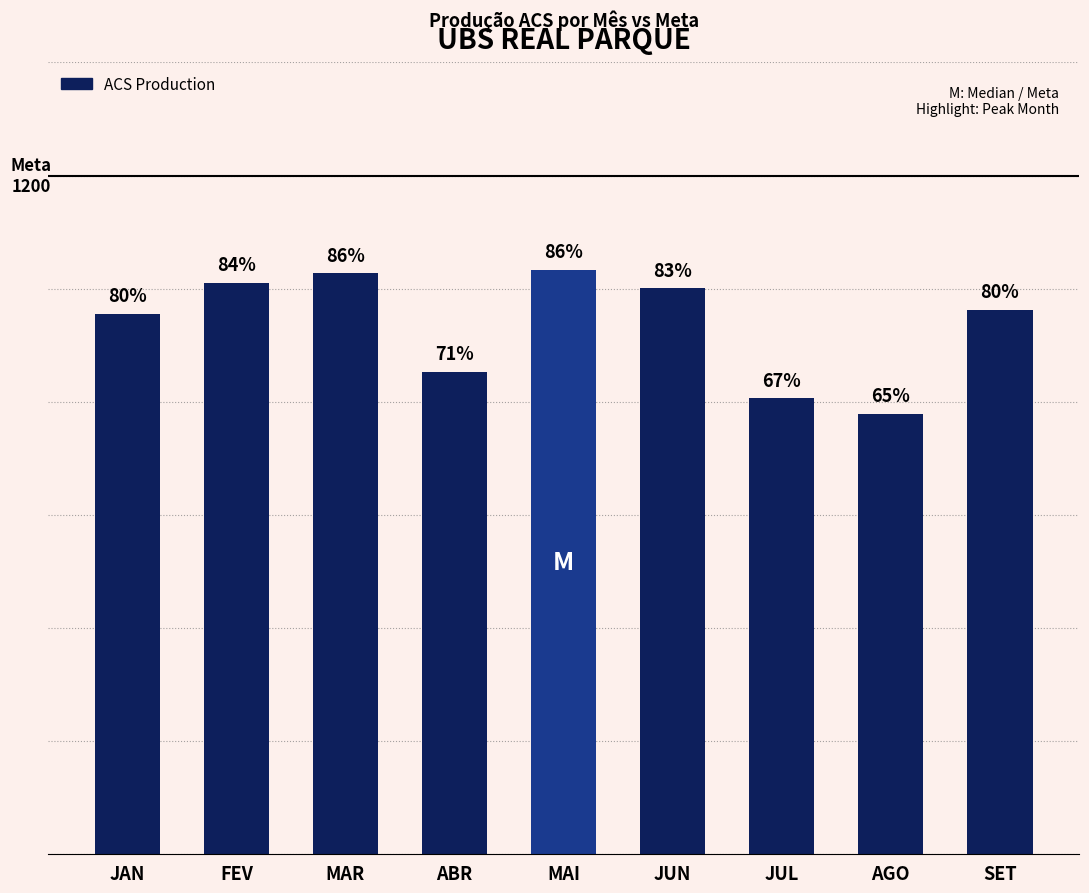

What is the value of the 1st bar from the left?

956